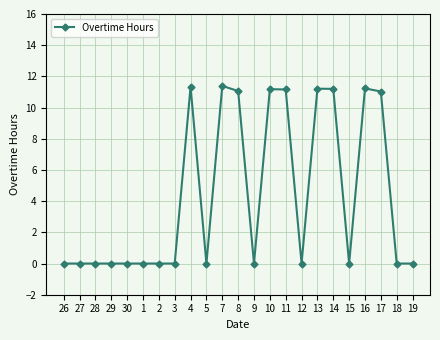

How many lines are shown in the chart?

1